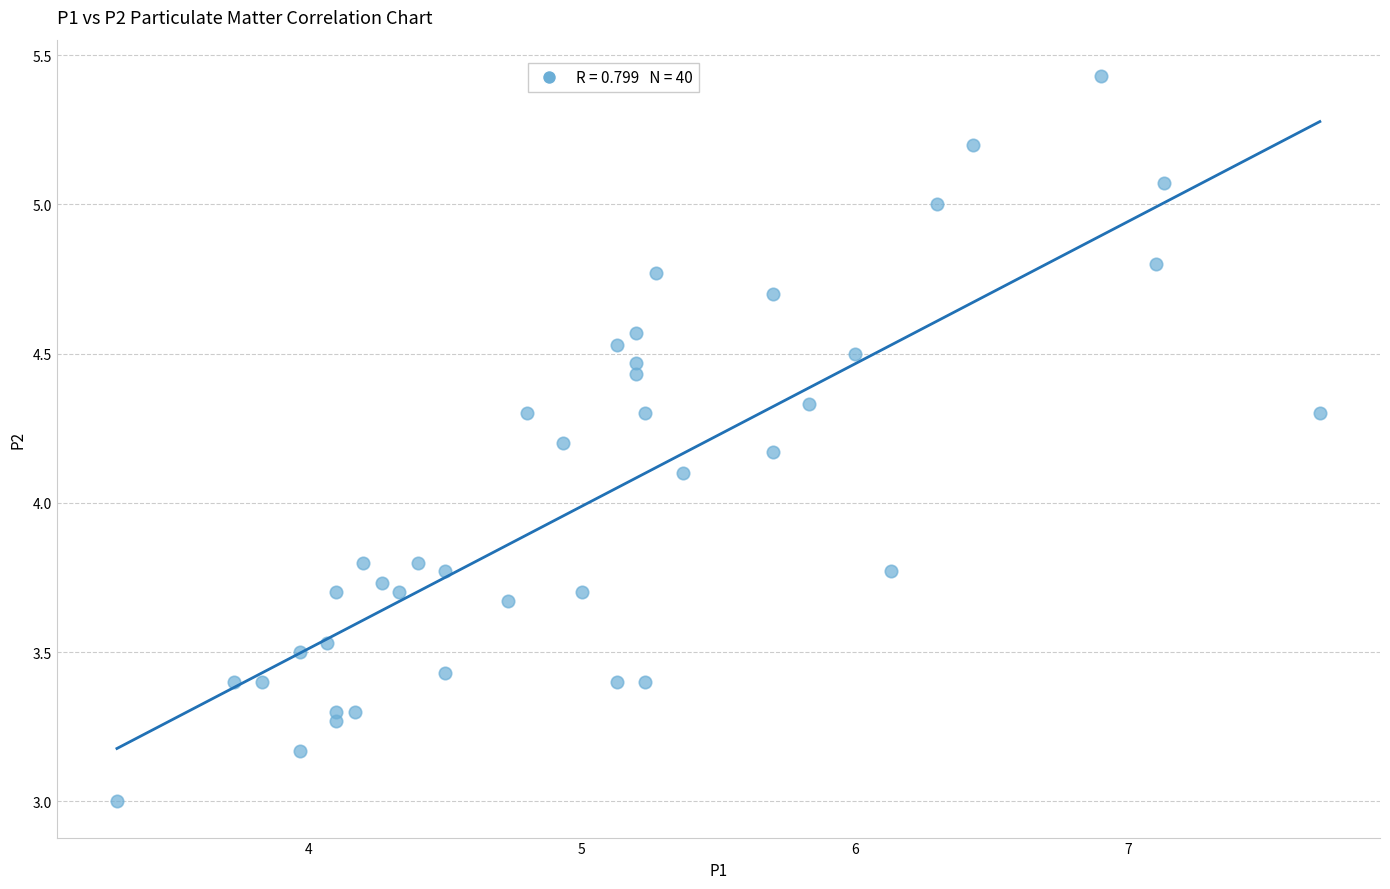

What is the range of Y values (max minus min)?

2.4